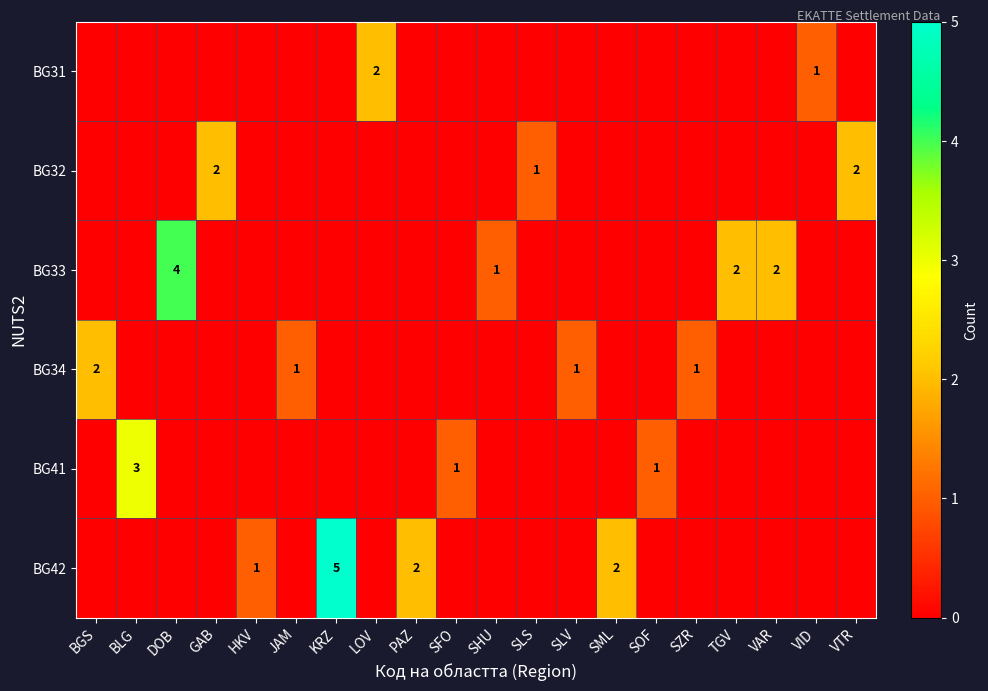

True or false: BG31 has a value of 2 at LOV.

True